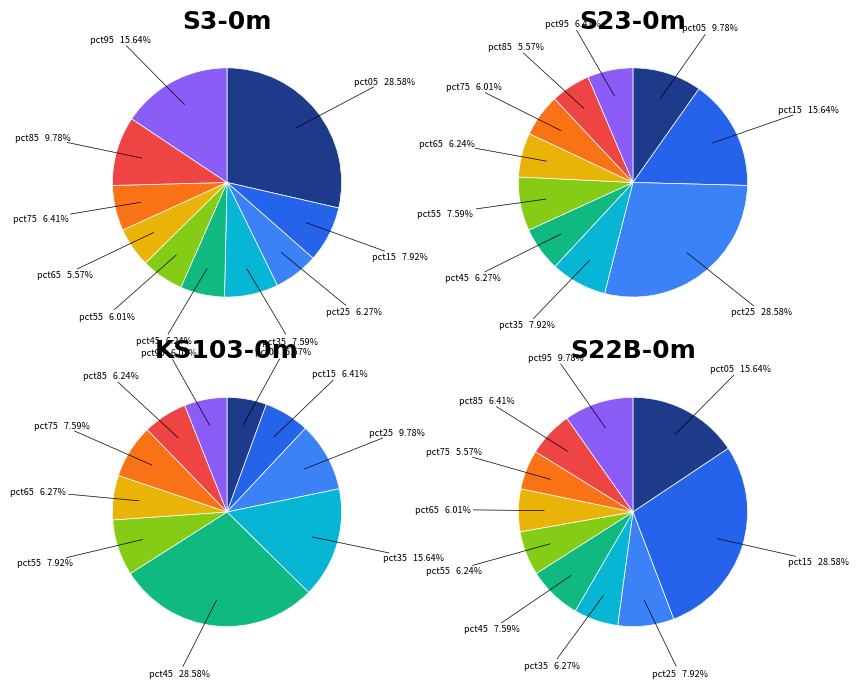

How many slices are in this pie chart?

10